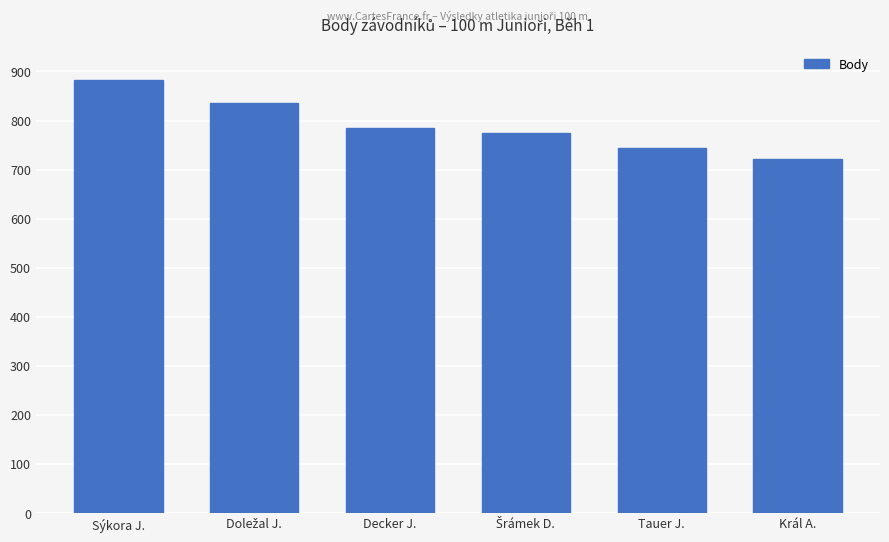

What is the label of the 5th bar from the left?

Tauer J.